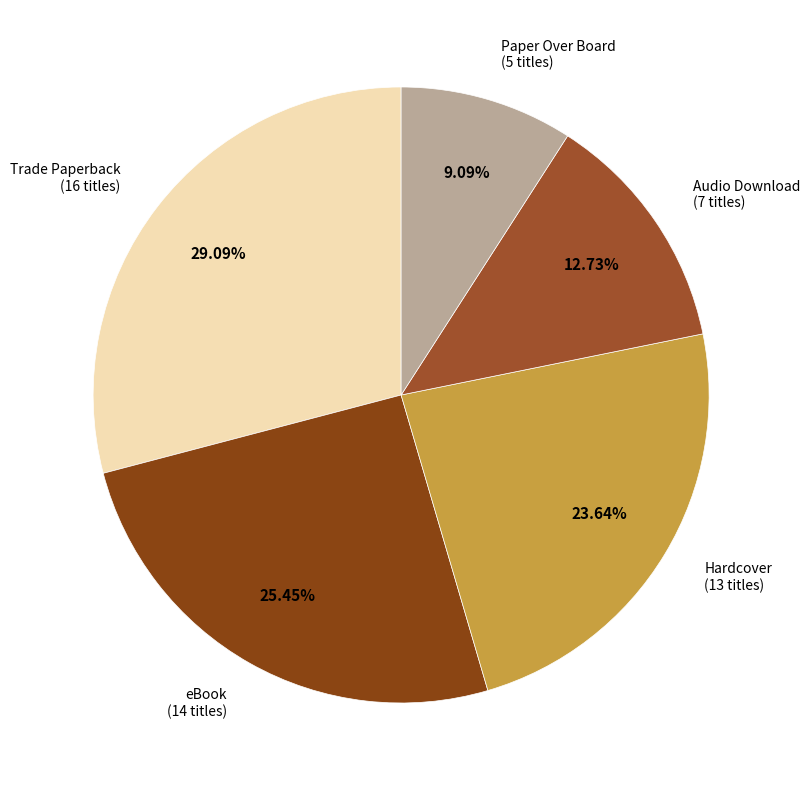

Which slice is the largest?

Trade Paperback